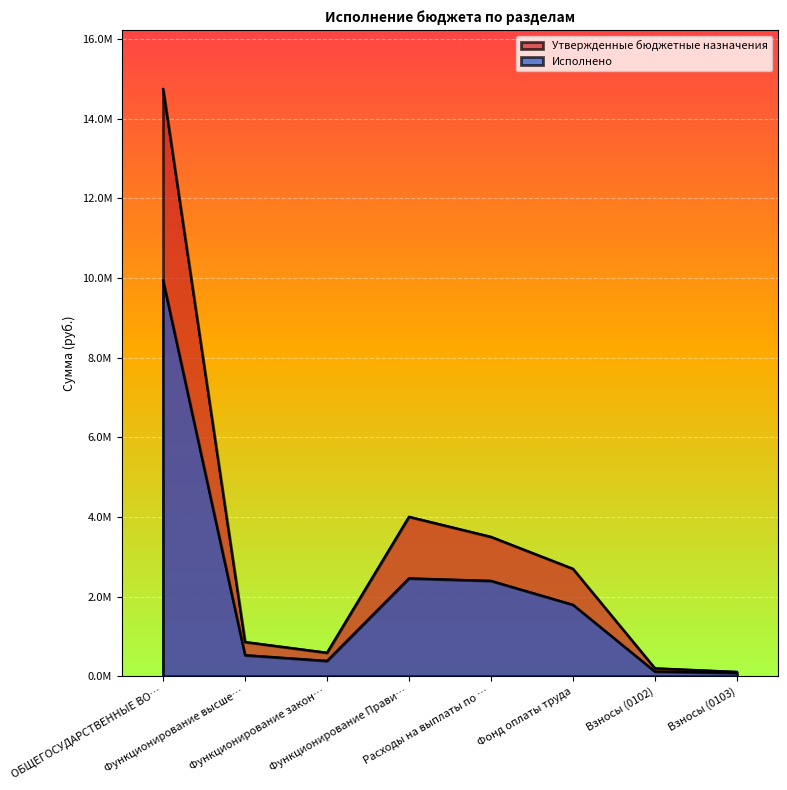

What is the average value of the Исполнено series?

2214444.3